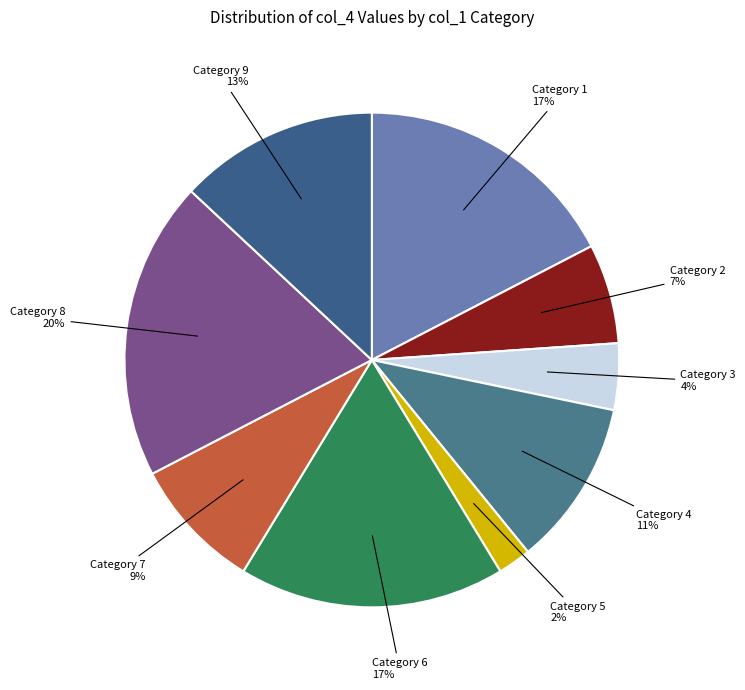

What is the smallest slice in the pie chart?

Category 5